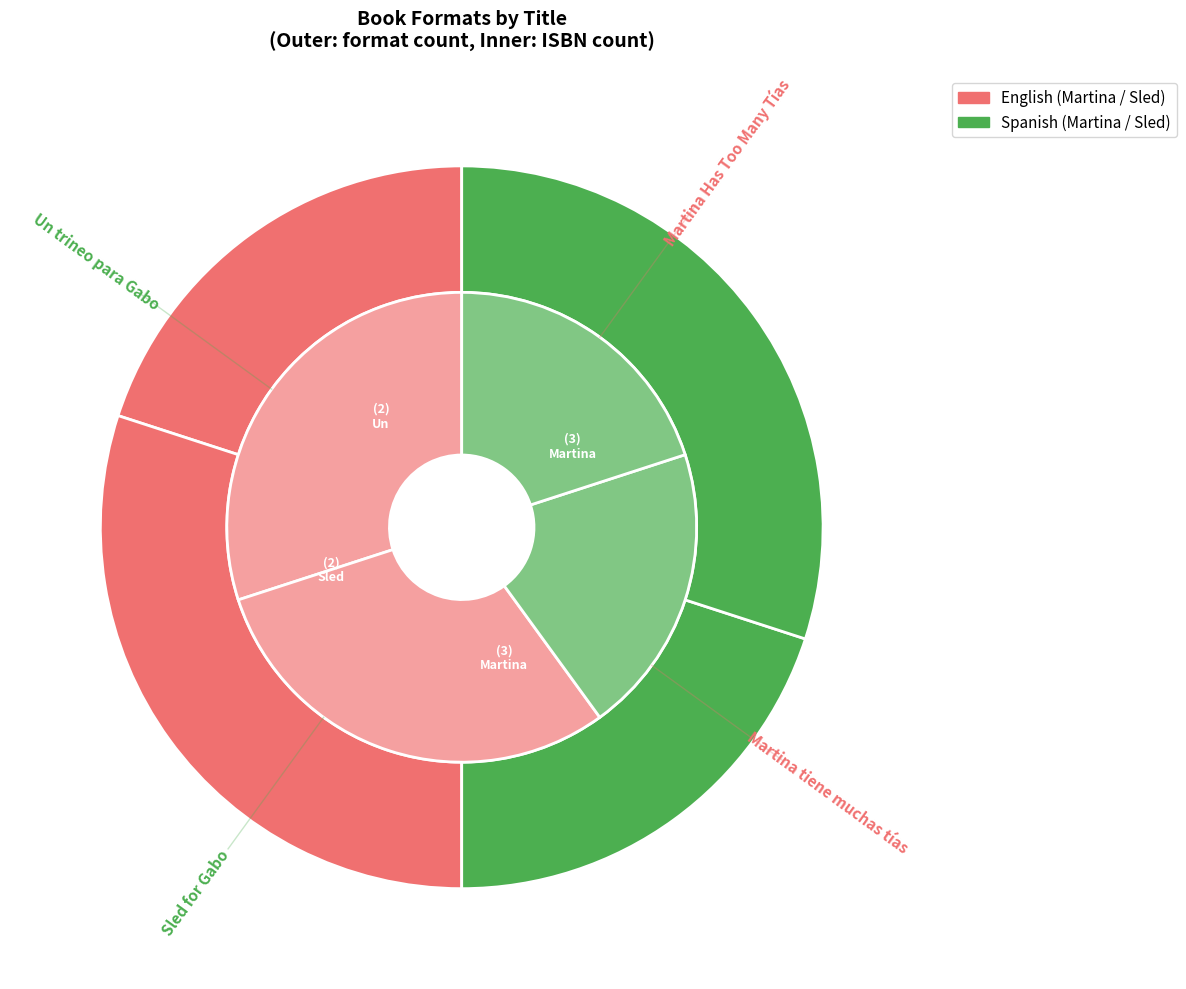

Is it true that Sled for Gabo is 20% of the pie?

True